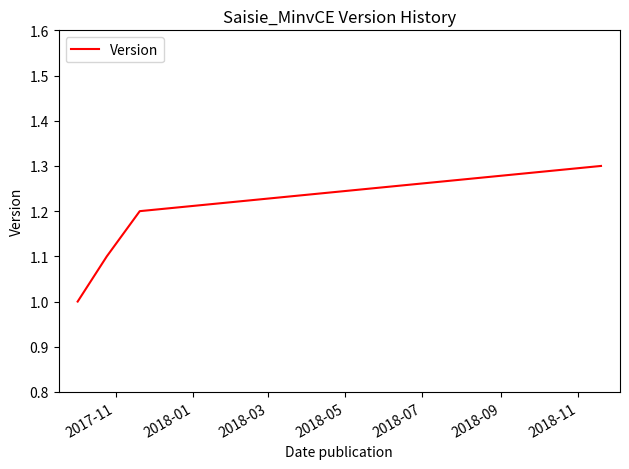

What is the maximum value shown in the chart?

1.3